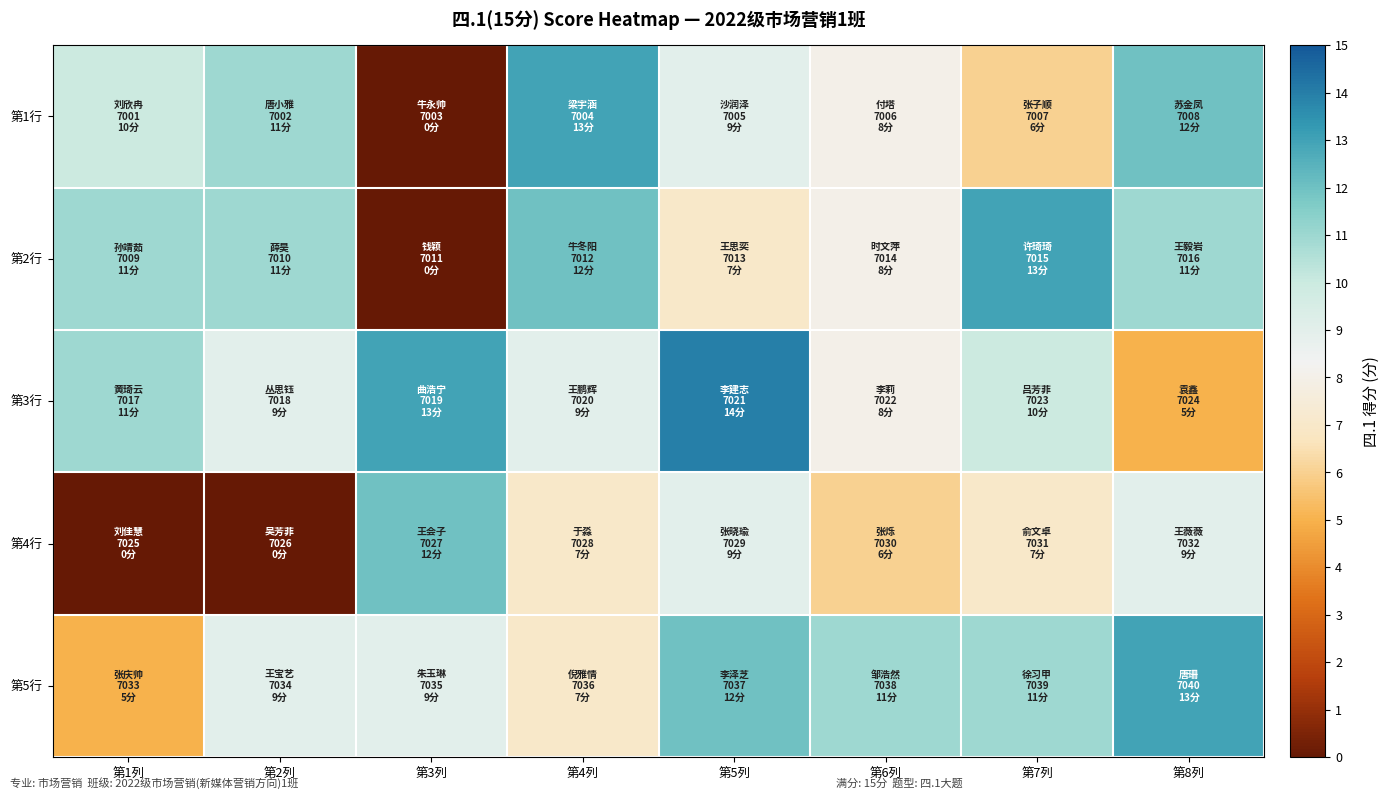

At which category is the sum across all series the highest?

第5列